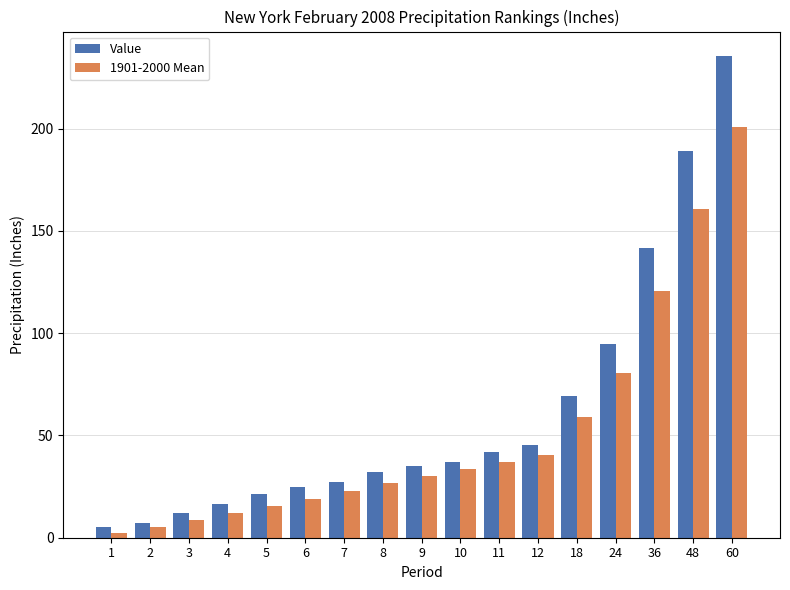

What is the highest value of the Value series?

235.7